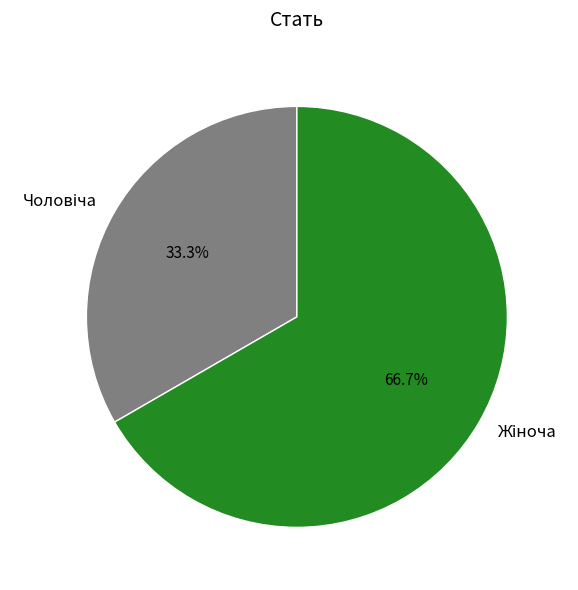

Is there a majority slice in this chart?

Yes